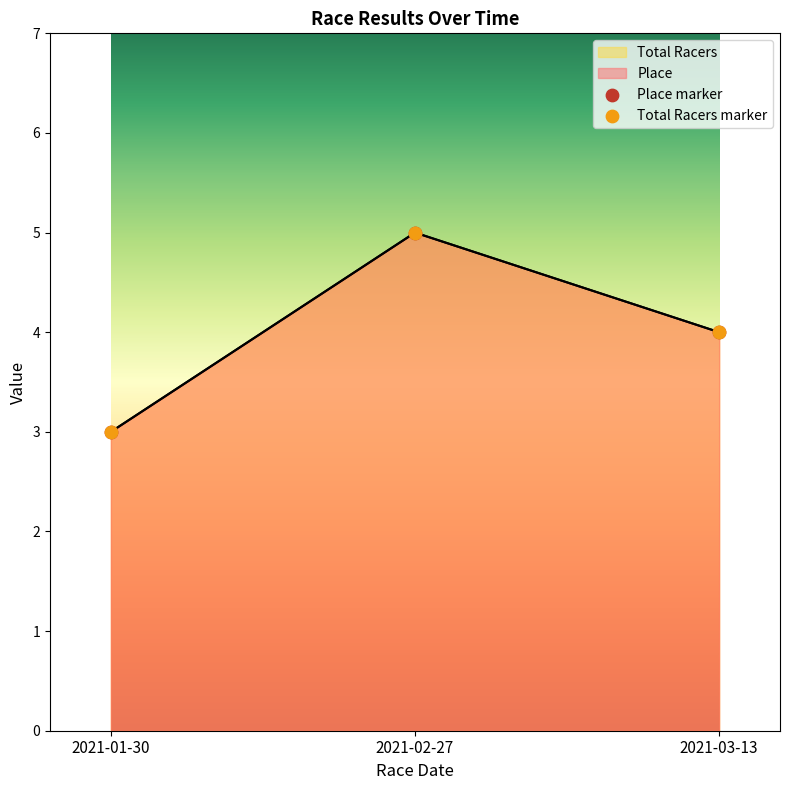

Is the value of Total Racers at 2021-03-13 greater than the value of Place at 2021-01-30?

Yes